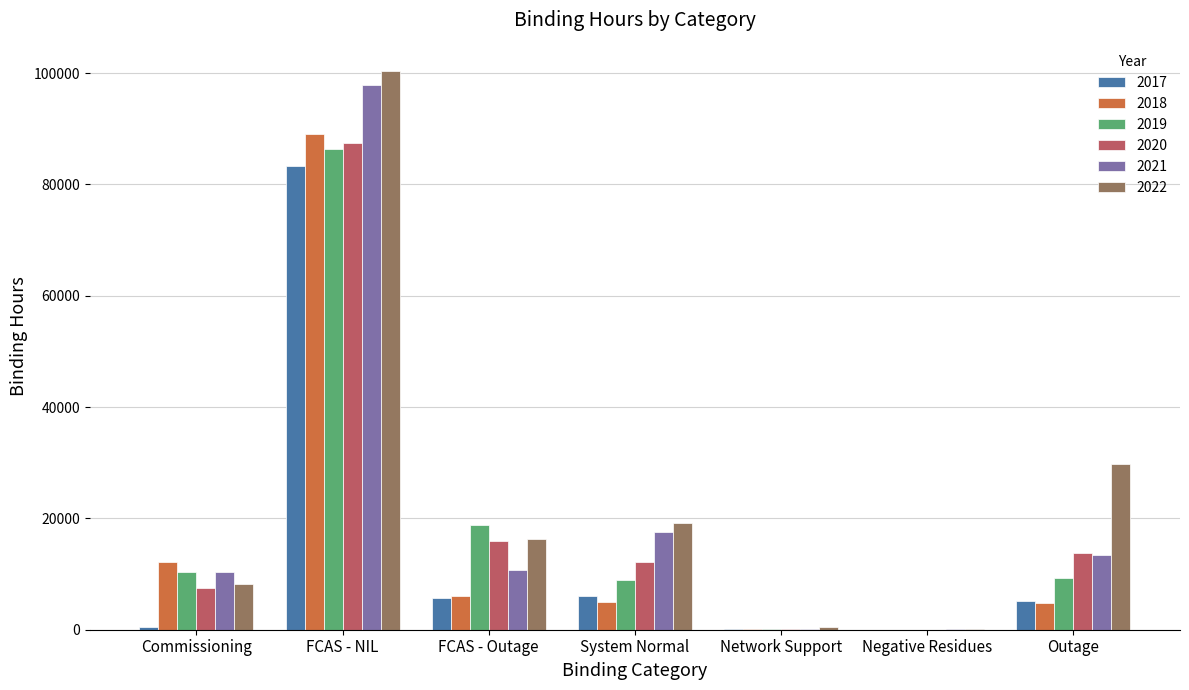

The 2021 series shows 15024.5 at FCAS - Outage. True or false?

False